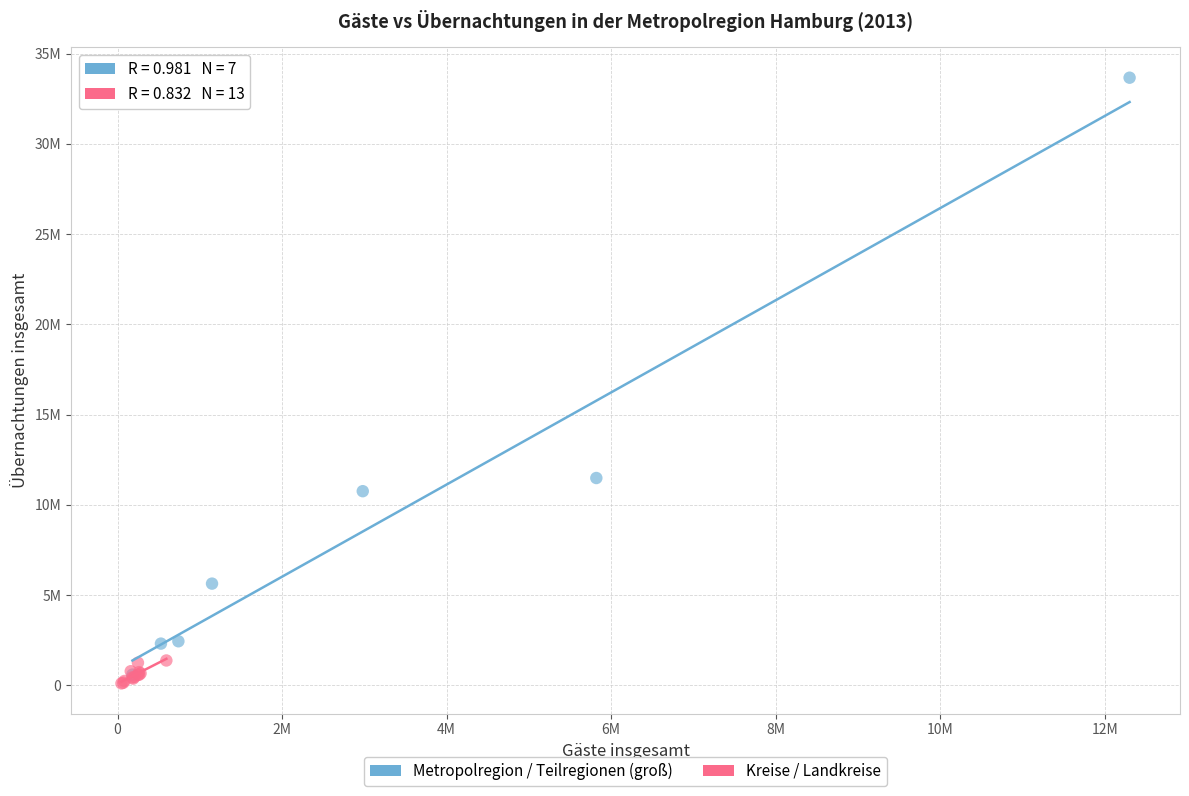

Which series contains the highest Y value?

Metropolregion / Teilregionen (groß)